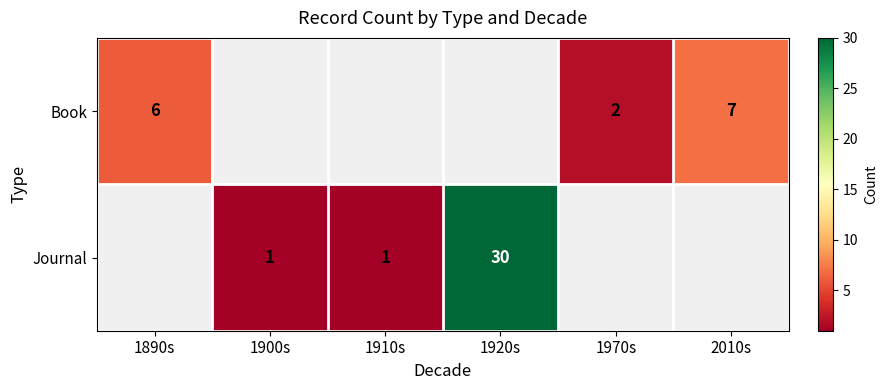

Which has a higher value, 1910s or 1920s?

1920s